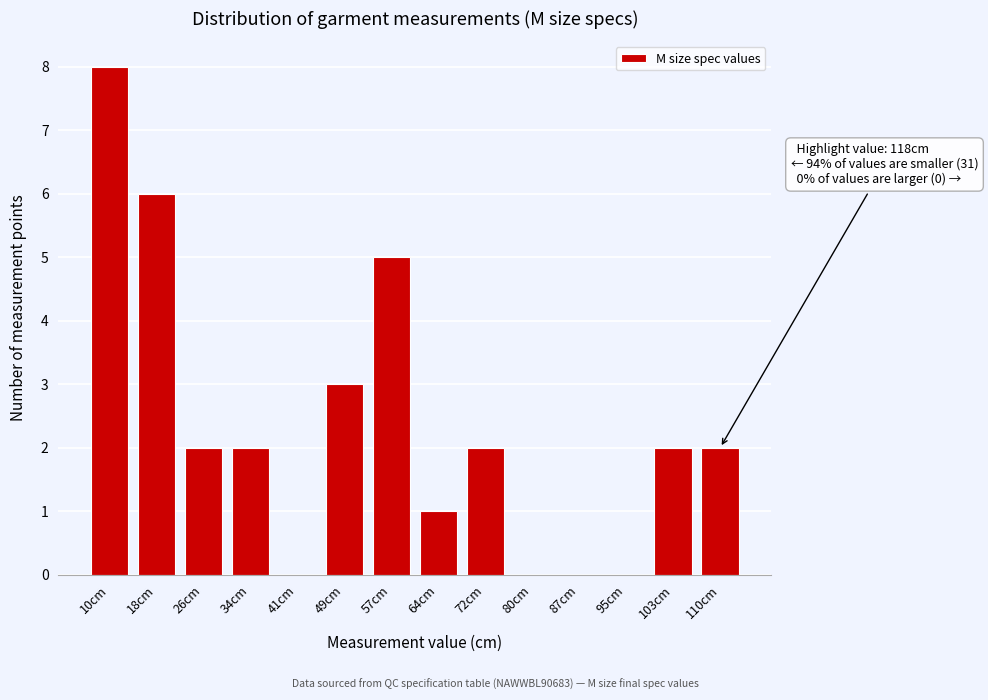

Reading left to right, list all the values displayed in this chart.

10cm=8	18cm=6	26cm=2	34cm=2	41cm=0	49cm=3	57cm=5	64cm=1	72cm=2	80cm=0	87cm=0	95cm=0	103cm=2	110cm=2